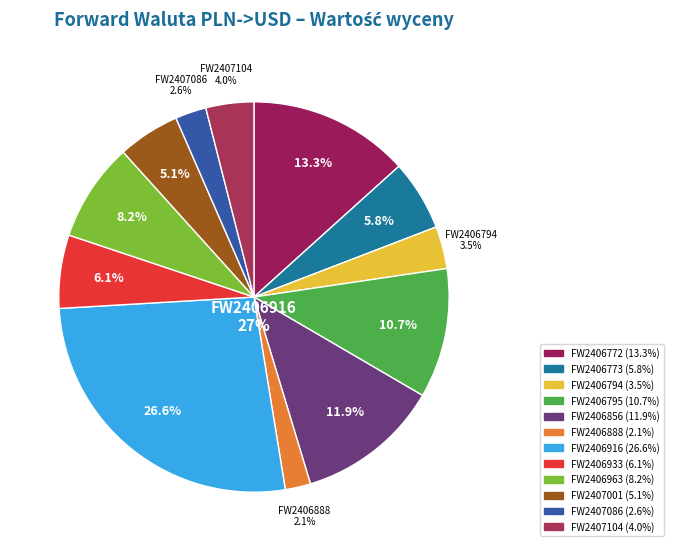

Approximately how many times larger is the value at FW2406856 compared to FW2406933?

2.0